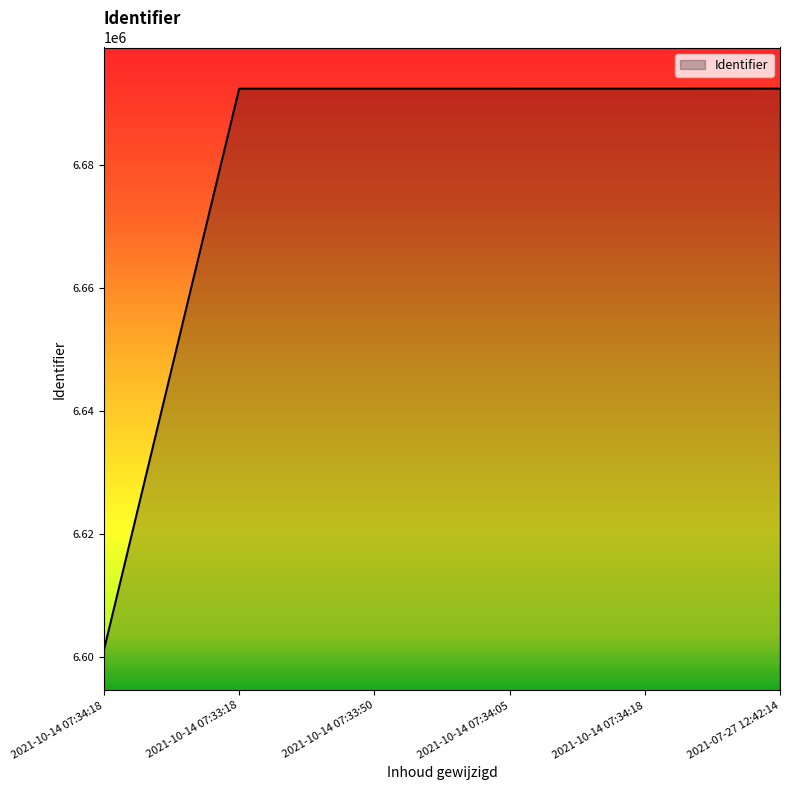

What is the difference between the maximum and minimum values?

91288